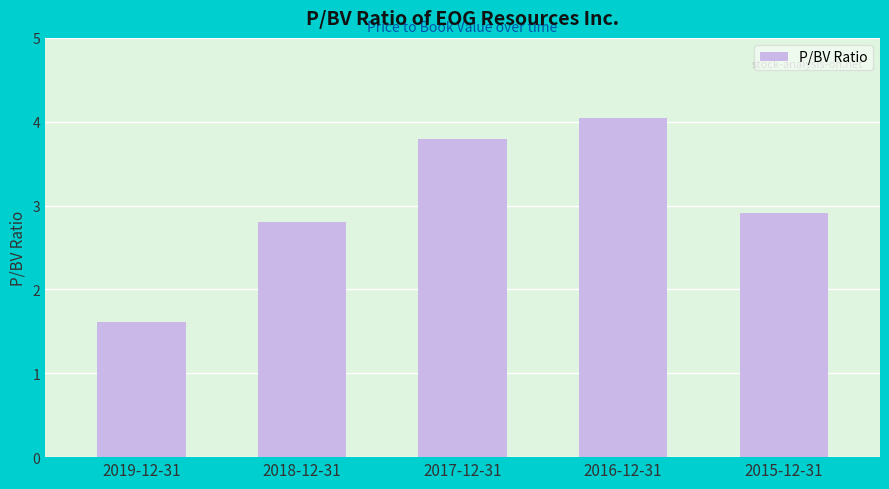

What is the value of the 1st bar from the left?

1.6